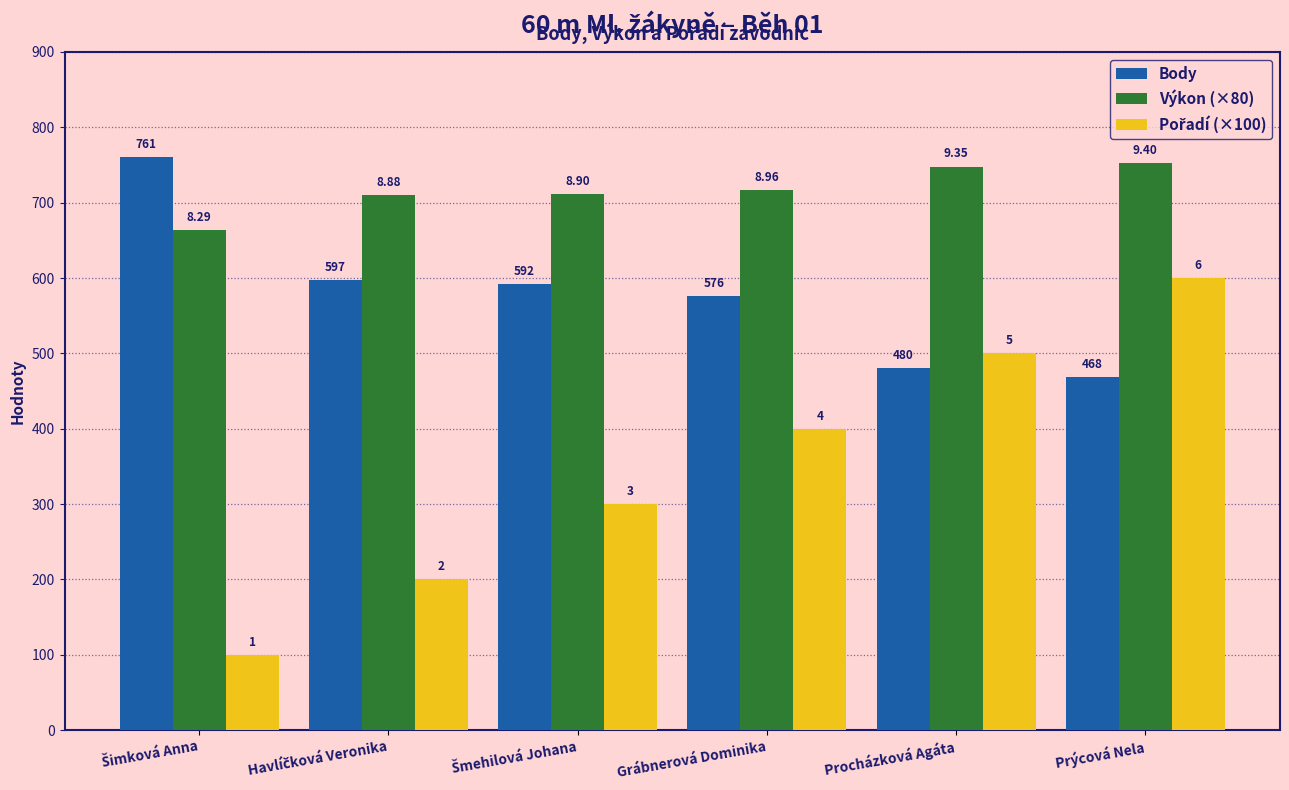

What is the sum of all Pořadí (×100) values?

2100.0